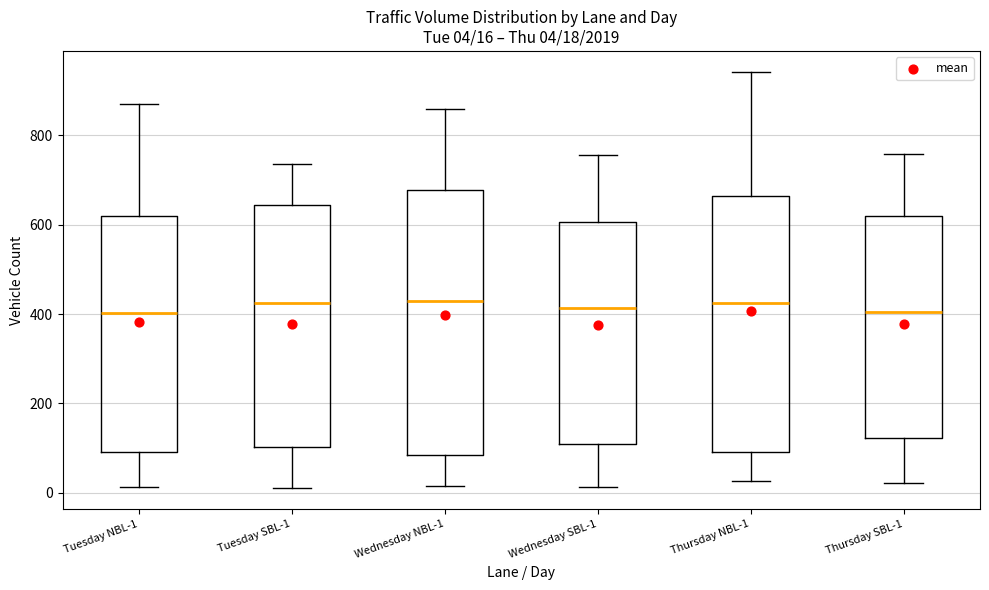

Comparing the boxes themselves (not the whiskers), which one is the tallest?

Wednesday NBL-1